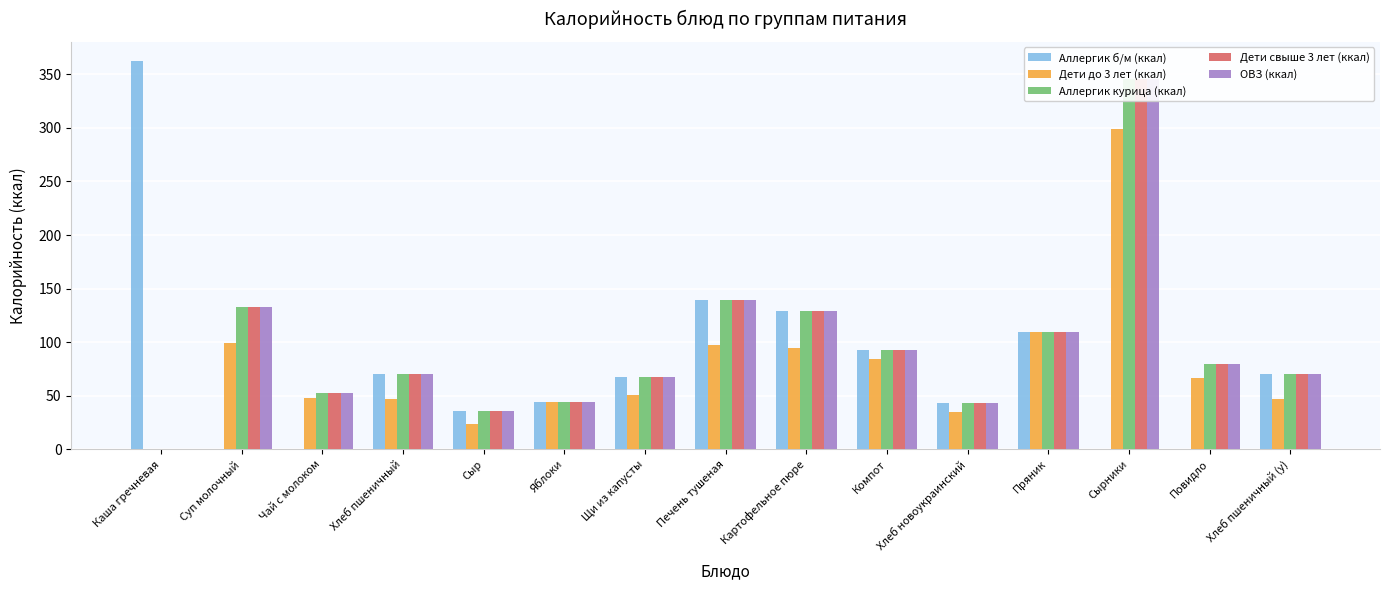

At Хлеб пшеничный (у), list the series in order from largest to smallest.

Аллергик б/м (ккал), Аллергик курица (ккал), Дети свыше 3 лет (ккал), ОВЗ (ккал), Дети до 3 лет (ккал)